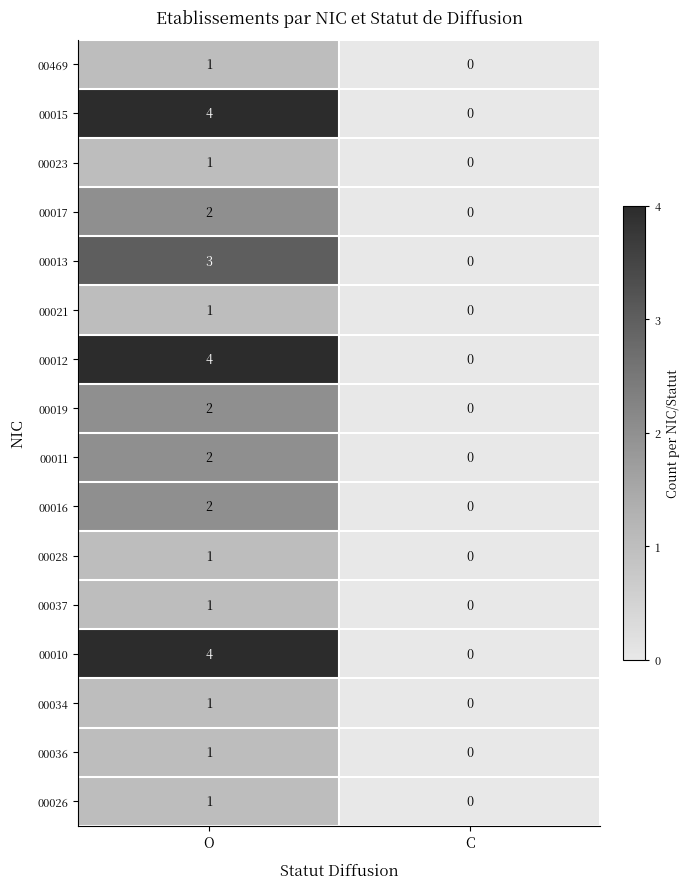

Is the value of 00013 at C greater than the value of 00017 at O?

No